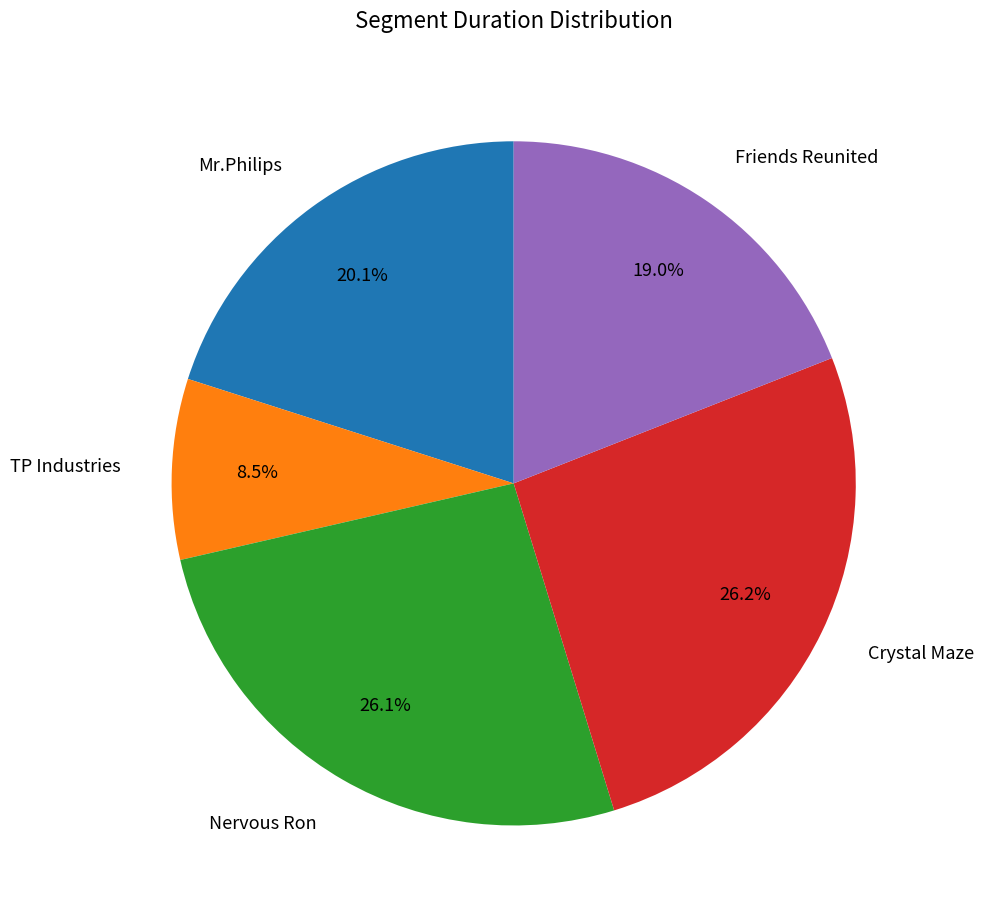

To the nearest percent, what portion does Nervous Ron represent?

26%